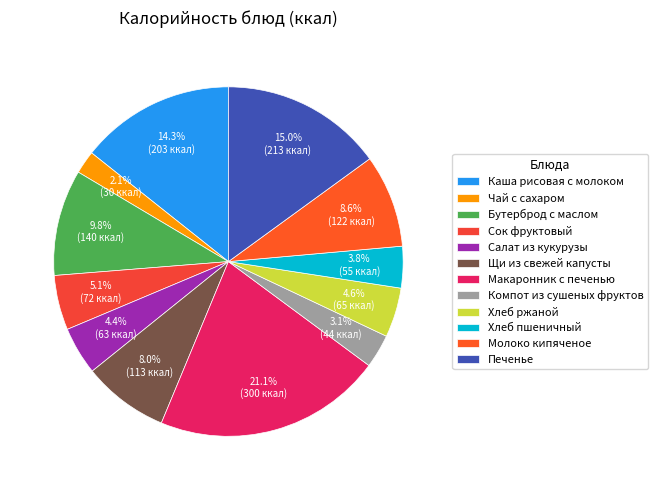

How many slices are in this pie chart?

12